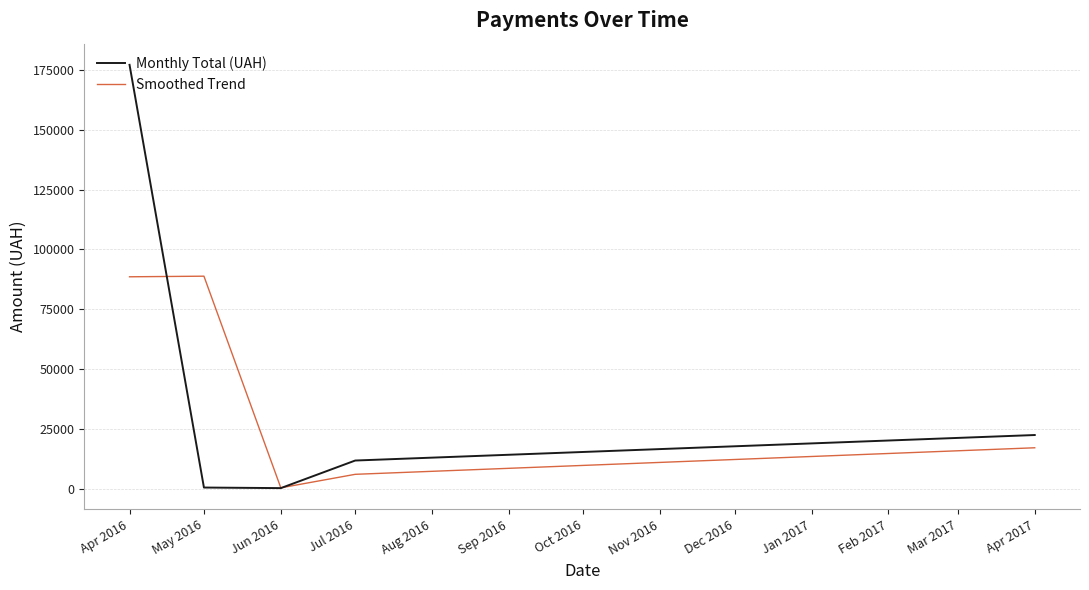

At which category does the chart reach its peak across all series?

Apr 2016